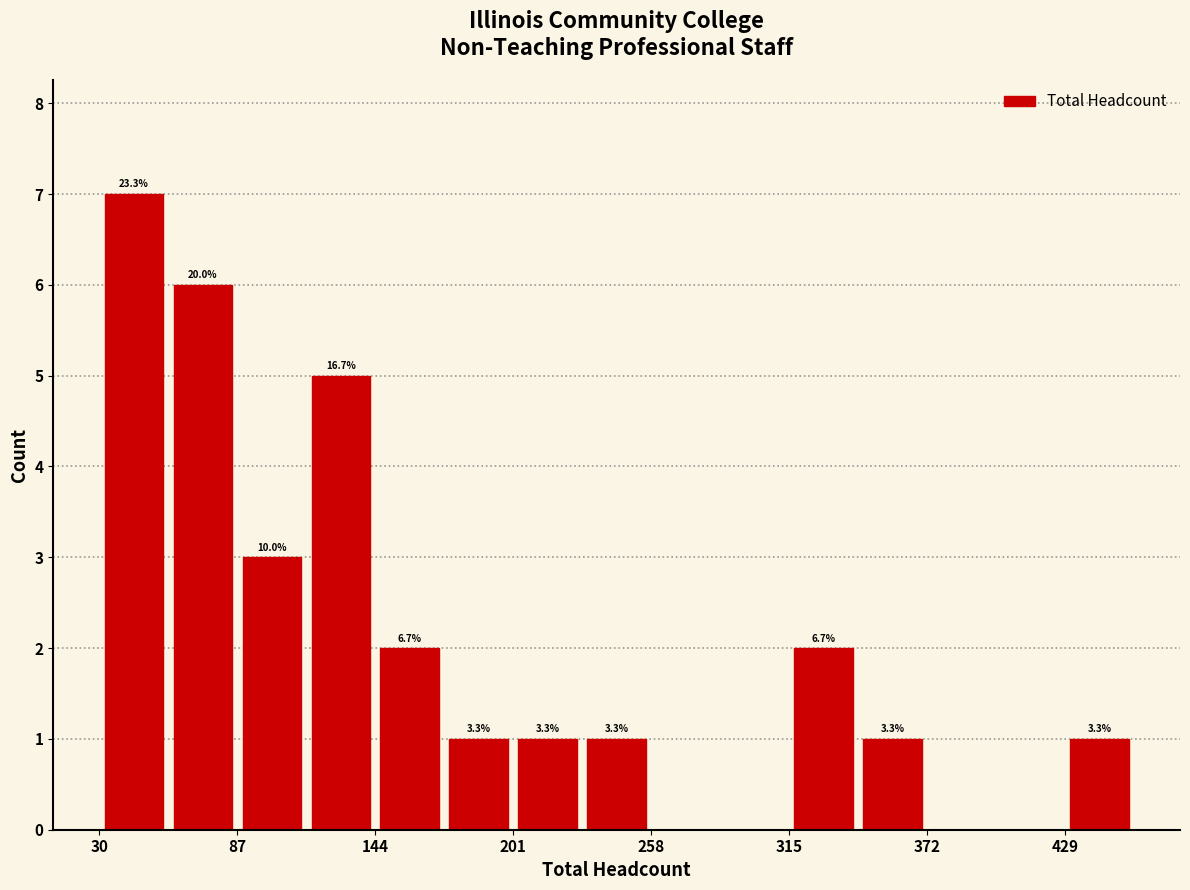

Around what value on the x-axis is the tallest bar? Give the approximate position of its centre, as read against the axis.

40